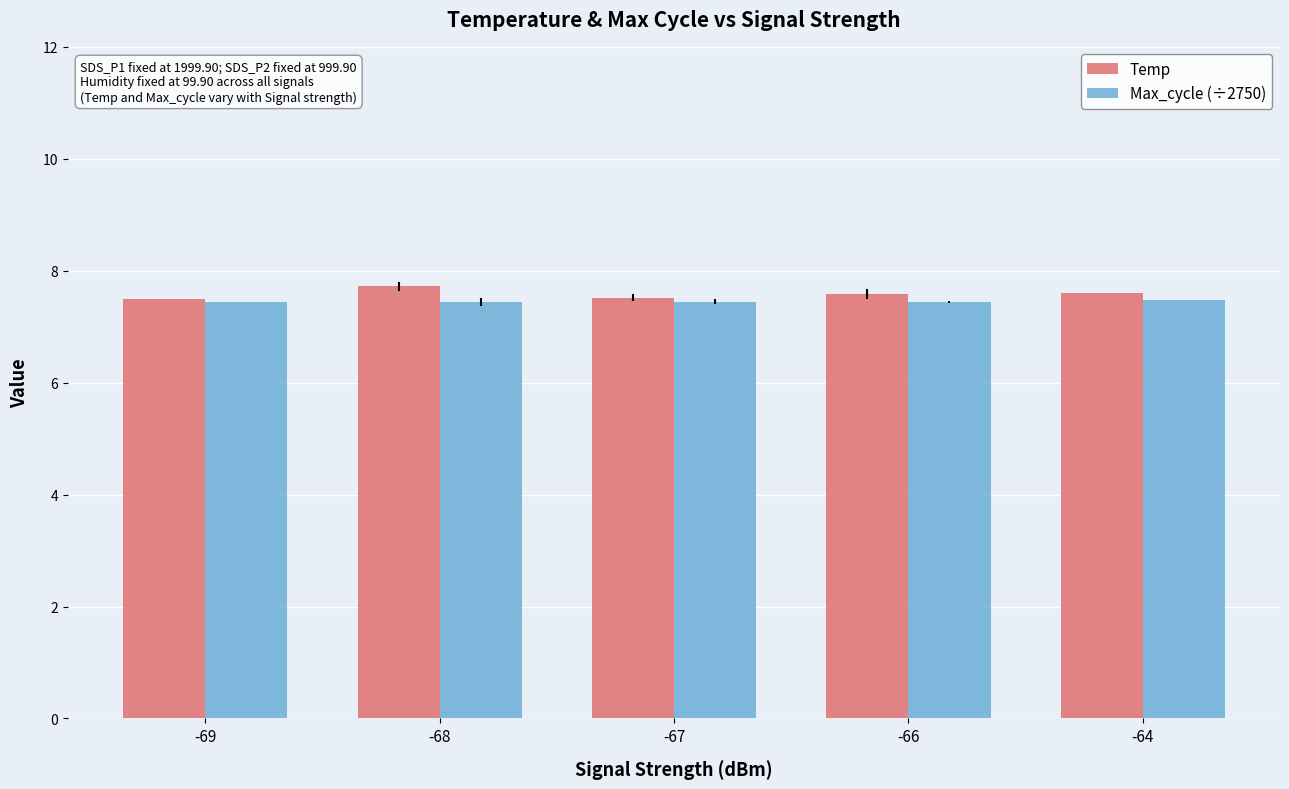

What is the maximum value for Temp?

7.7